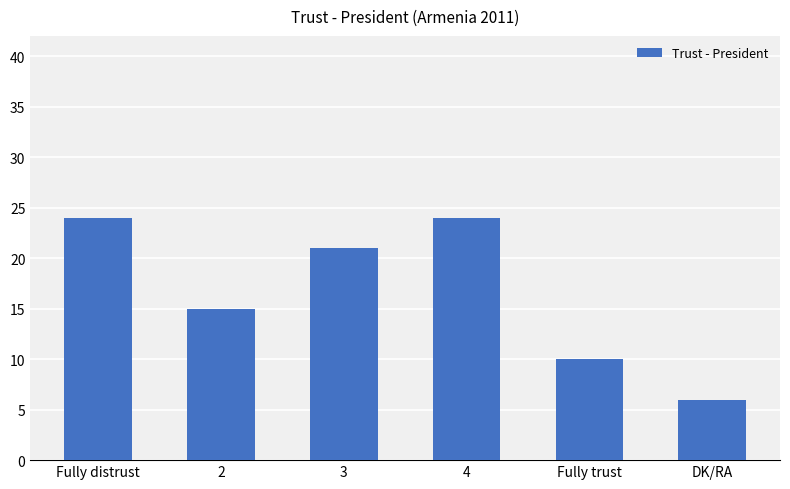

What is the sum of all values?

100